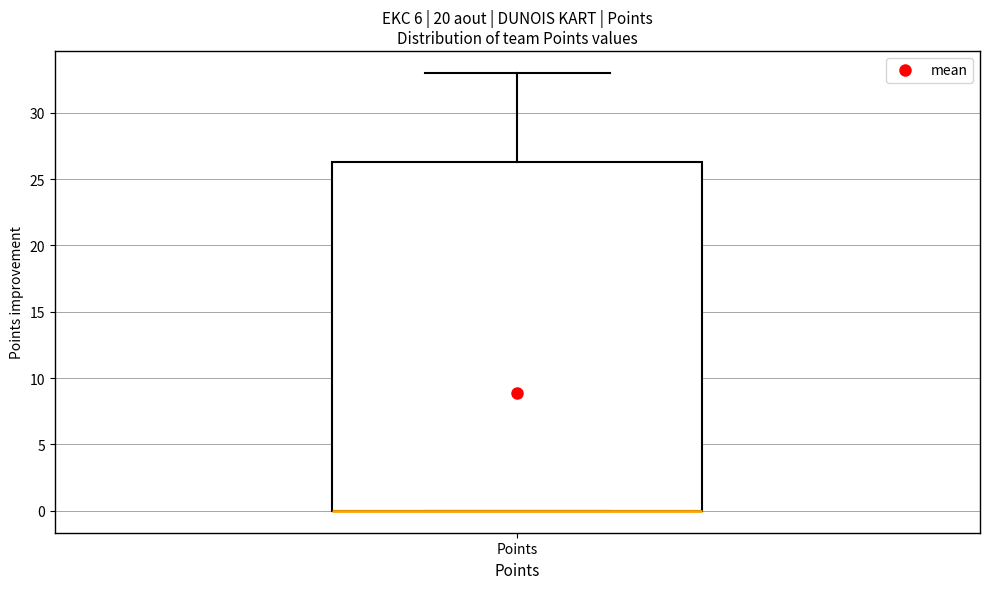

Transcribe this box plot: give where the median line is, the range the box spans, and where the two whiskers end, as read against the y-axis. The values are not printed on the chart, so give them approximately, as read against the axis.

median 0.0 (drawn on the box's lower edge), box 0.0 to 26.5, whiskers 0.0 to 33.0